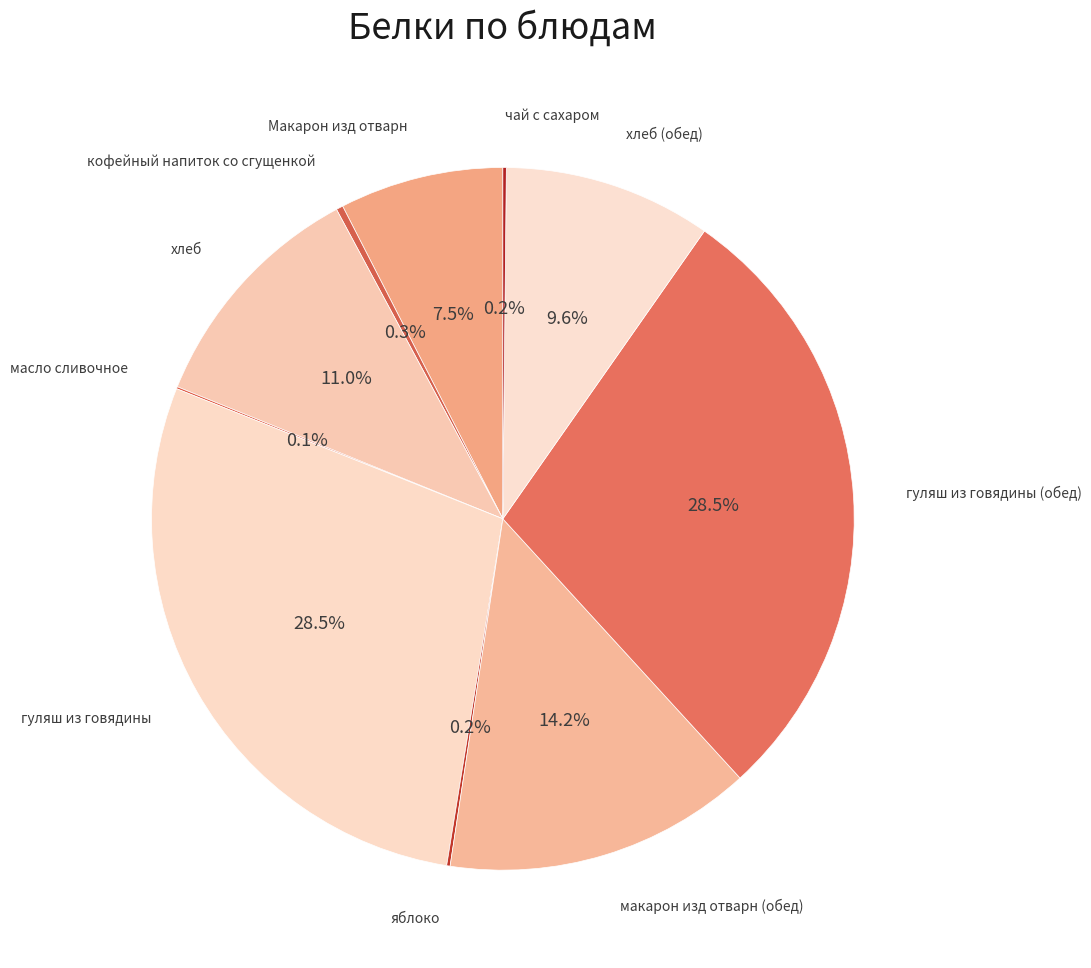

Count the number of slices in the pie.

10